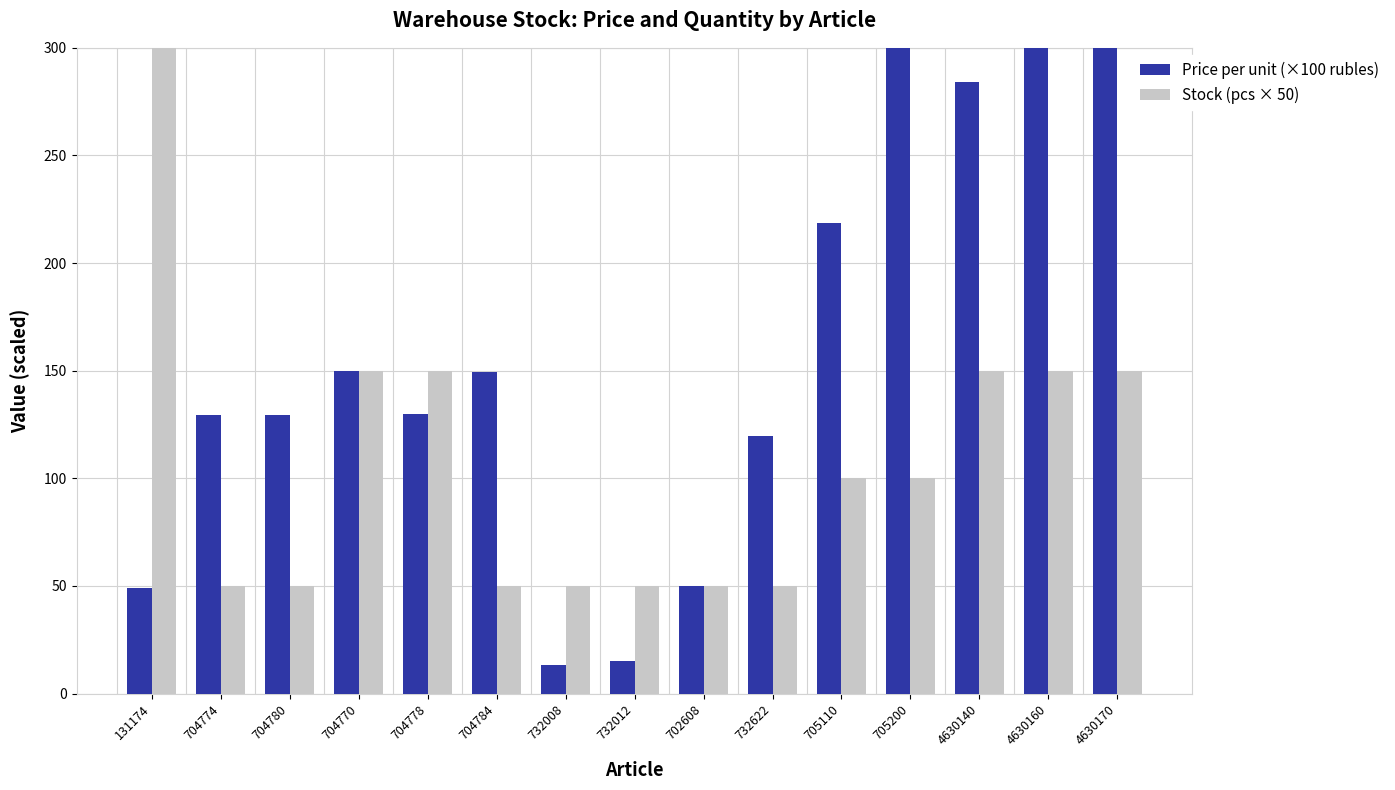

Which category has the lowest value across all series?

732008